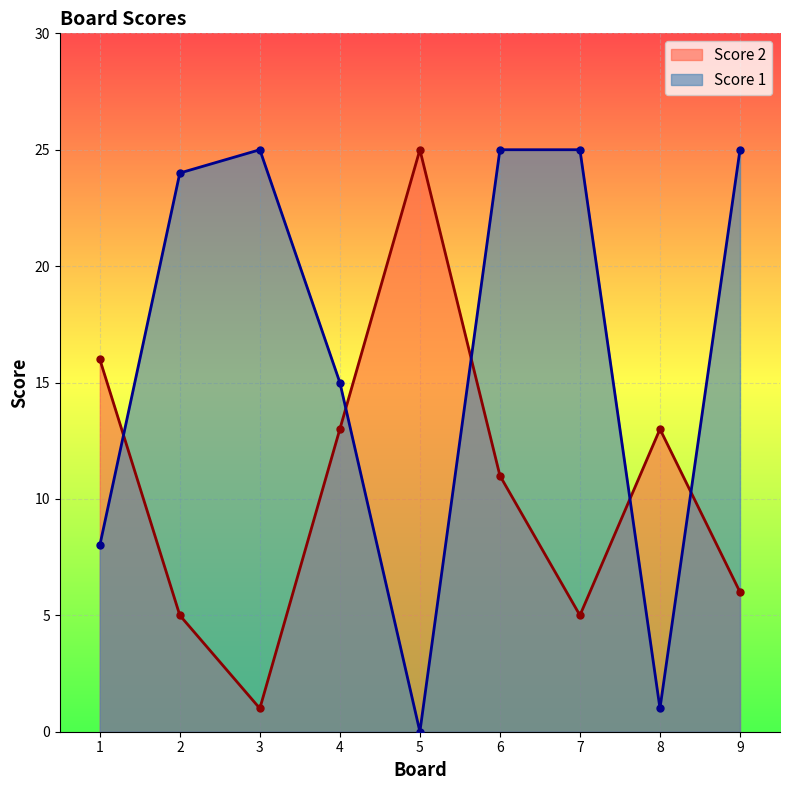

What is the maximum value for Score 2?

25